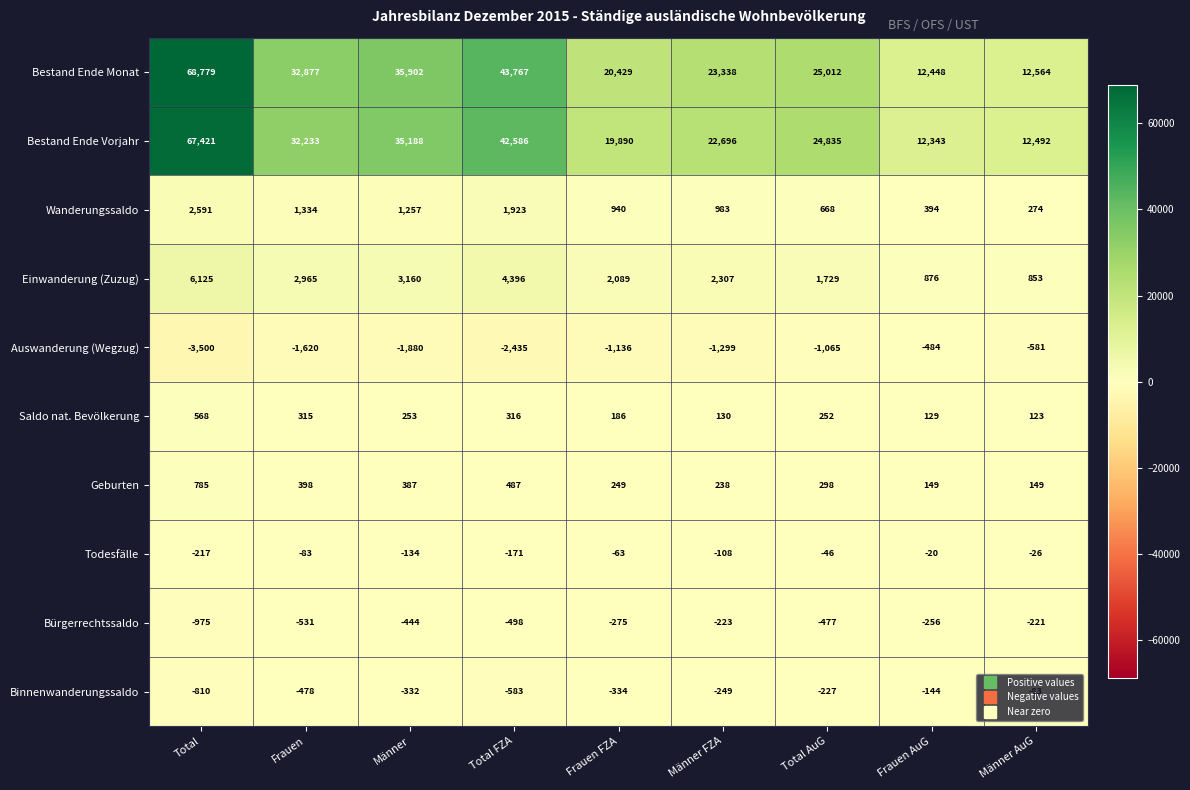

What is the difference between the maximum and minimum values in the Saldo nat. Bevölkerung series?

445